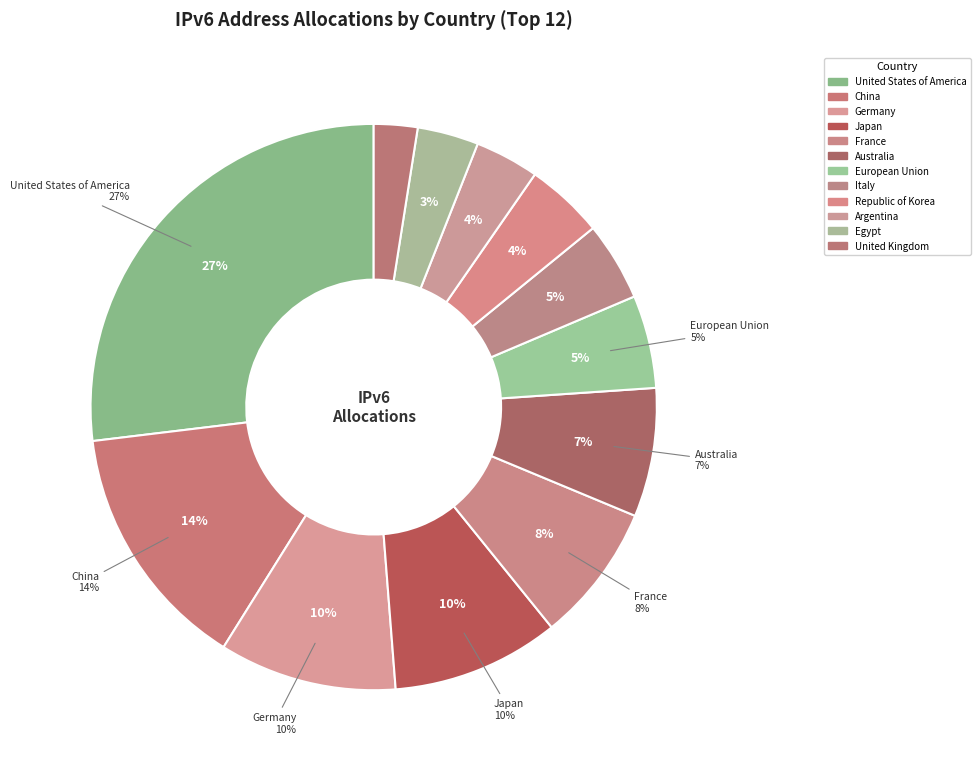

How many segments does this pie chart have?

12